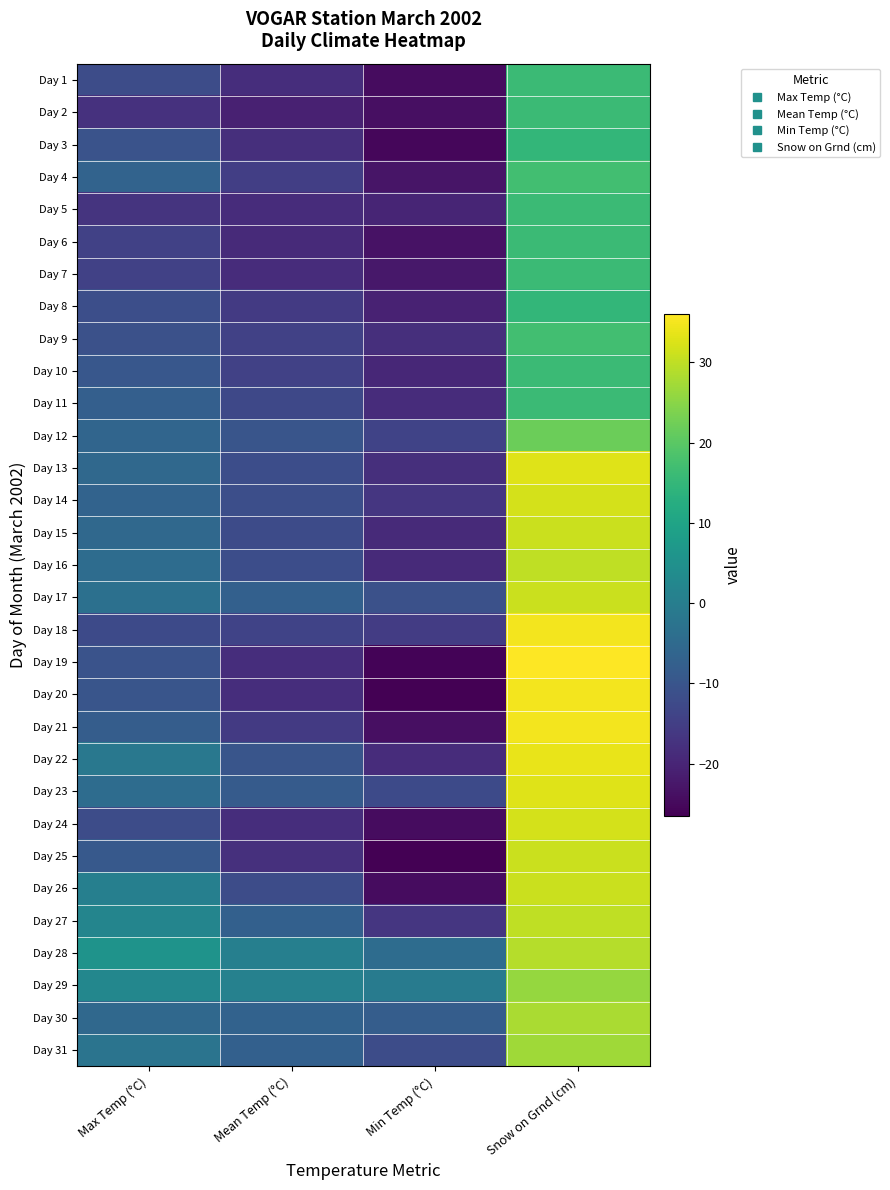

List the series in order of their peak value, highest first.

Day 19, Day 18, Day 20, Day 21, Day 22, Day 13, Day 23, Day 14, Day 24, Day 15, Day 17, Day 25, Day 26, Day 16, Day 27, Day 28, Day 30, Day 31, Day 29, Day 12, Day 4, Day 9, Day 1, Day 2, Day 5, Day 6, Day 7, Day 10, Day 11, Day 3, Day 8